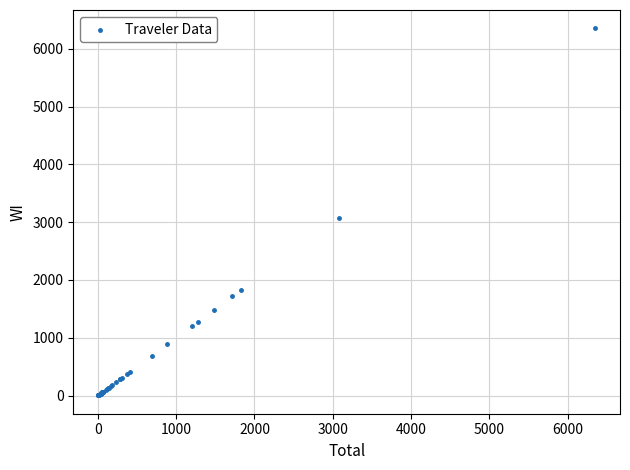

What Y value in the scatter plot is closest to 3177?

3075.7